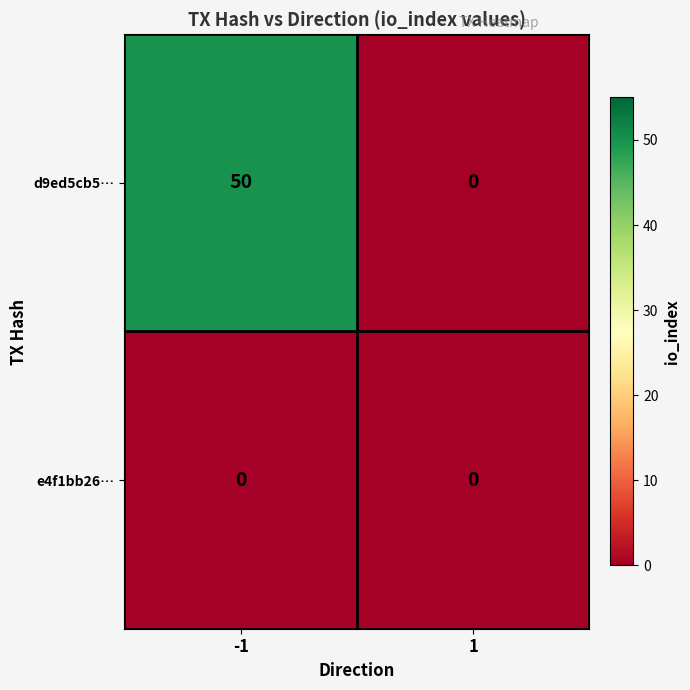

Between -1 and 1, which series saw the biggest shift?

d9ed5cb5…